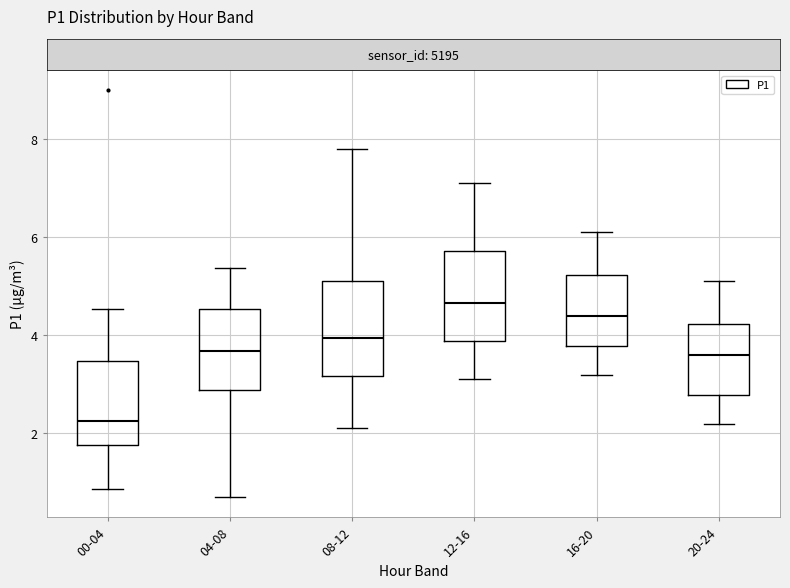

Reading left to right, read every box against the y-axis: the position of its median line, the range the box covers, and the ends of its whiskers. The values are not printed on the chart, so give them approximately, as read against the axis.

00-04: median 2.2, box 1.8 to 3.4, whiskers 0.8 to 4.6
04-08: median 3.6, box 2.8 to 4.6, whiskers 0.8 to 5.4
08-12: median 4.0, box 3.2 to 5.2, whiskers 2.2 to 7.8
12-16: median 4.6, box 3.8 to 5.8, whiskers 3.2 to 7.2
16-20: median 4.4, box 3.8 to 5.2, whiskers 3.2 to 6.2
20-24: median 3.6, box 2.8 to 4.2, whiskers 2.2 to 5.2